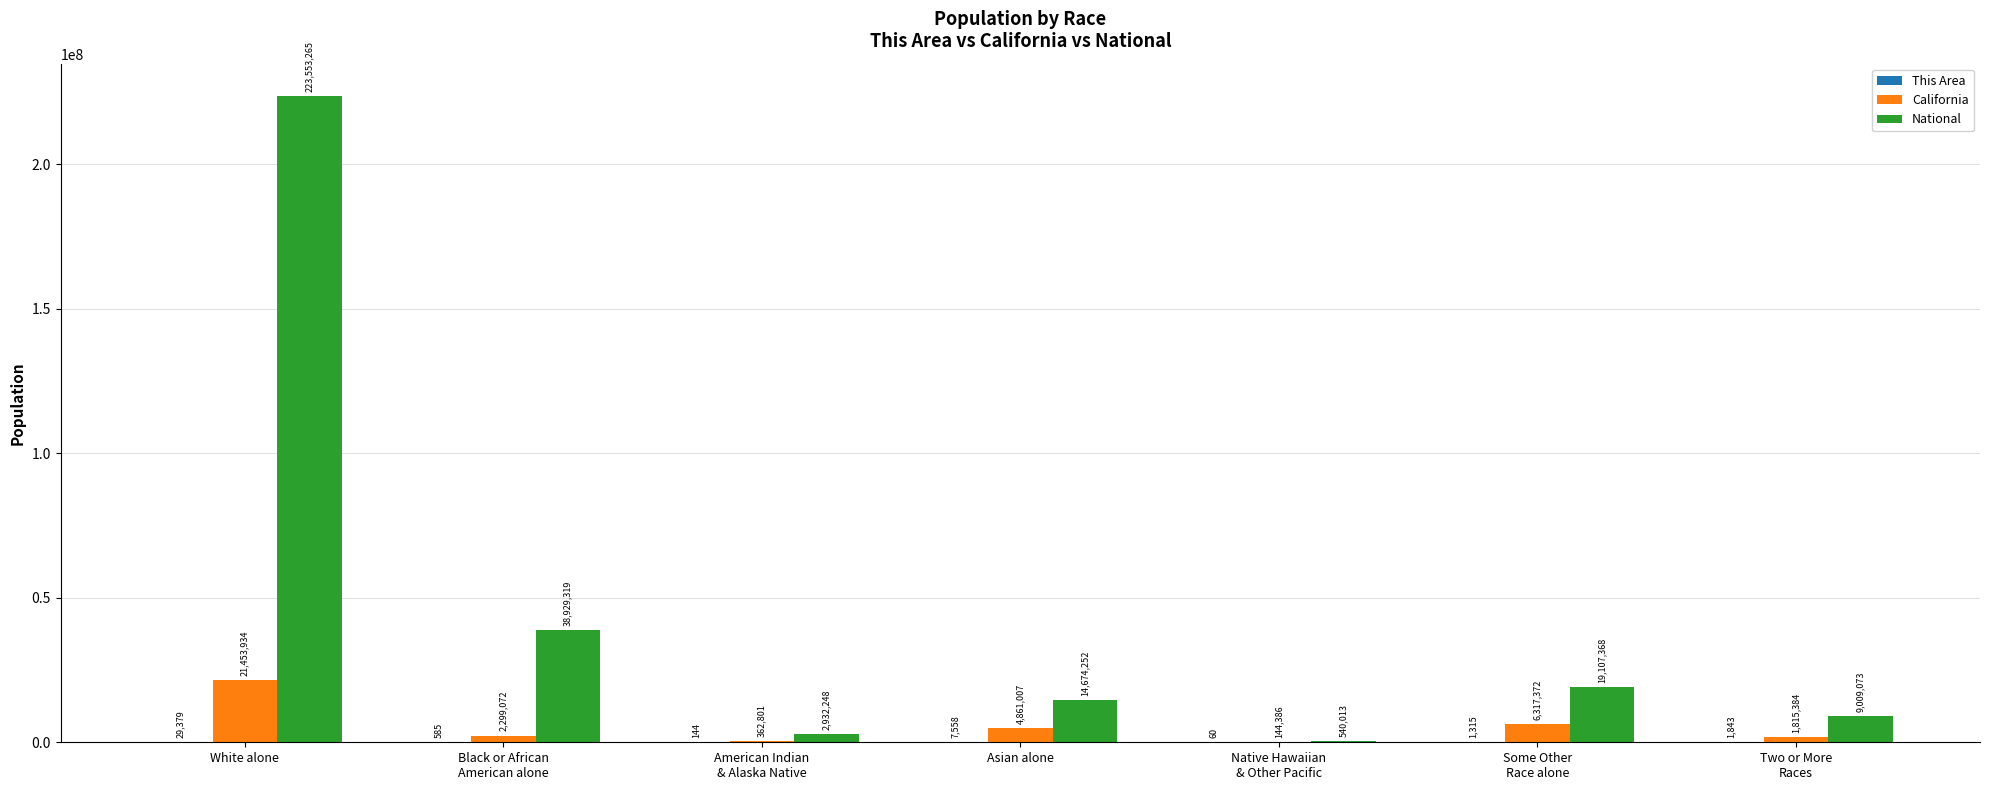

What is the sum of all California values?

37253956